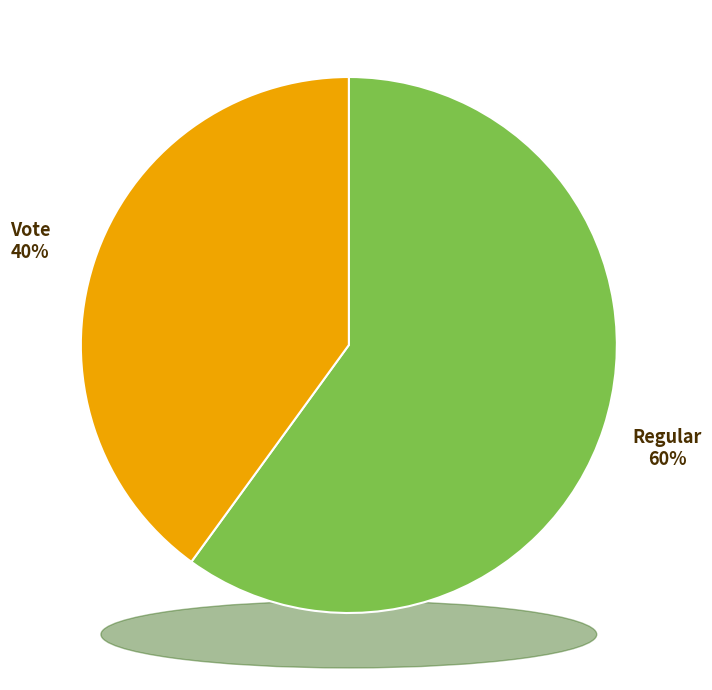

How many segments does this pie chart have?

2